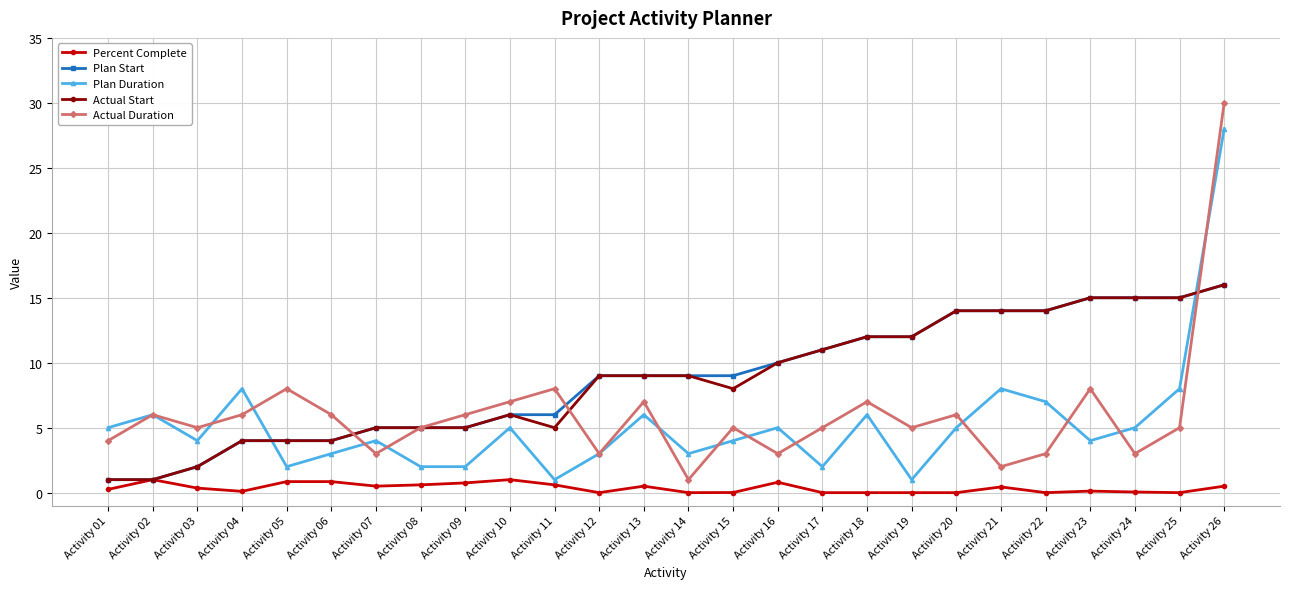

What are all the series names shown in the legend?

Percent Complete, Plan Start, Plan Duration, Actual Start, Actual Duration